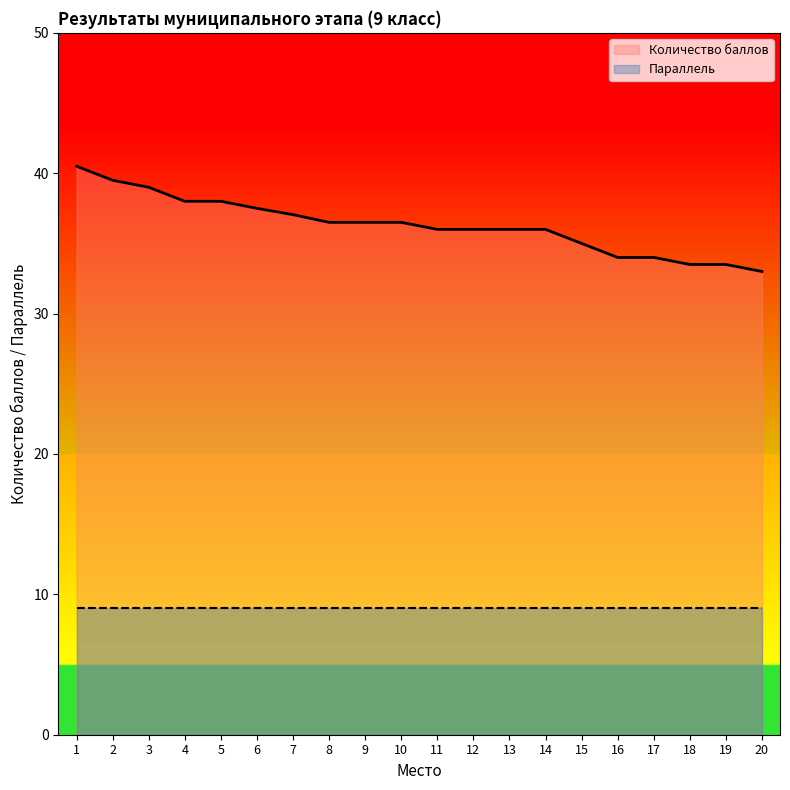

The chart shows a value of 8.2 at 18. True or false?

False